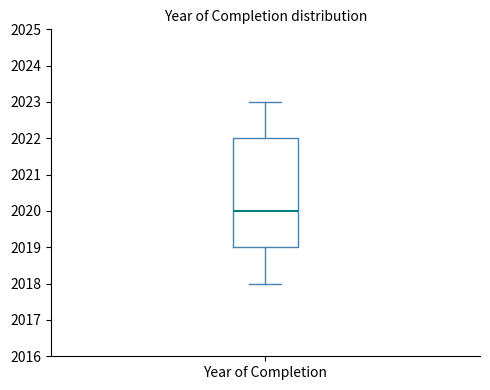

Transcribe this box plot: give where the median line is, the range the box spans, and where the two whiskers end, as read against the y-axis. The values are not printed on the chart, so give them approximately, as read against the axis.

median 2020, box 2019 to 2022, whiskers 2018 to 2023